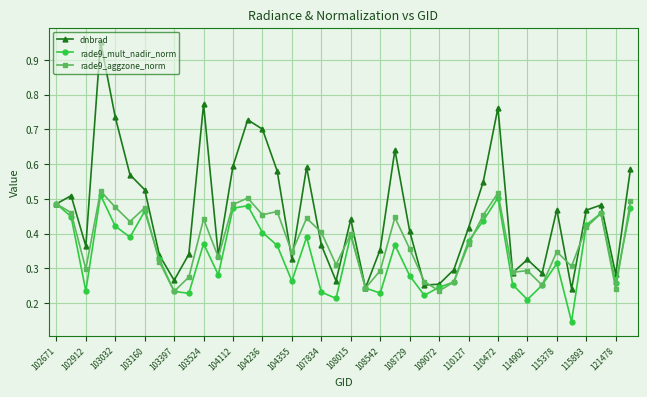

List the series in order of their overall mean, lowest first.

rade9_mult_nadir_norm, rade9_aggzone_norm, dnbrad